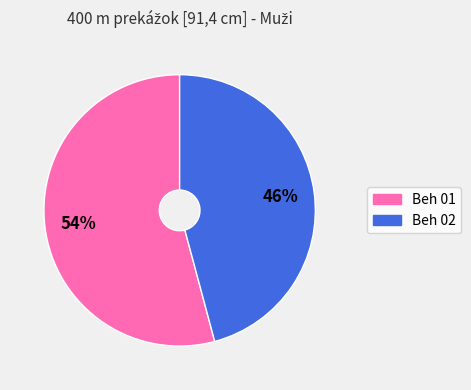

Do Beh 01 and Beh 02 together represent more than half of the pie?

Yes